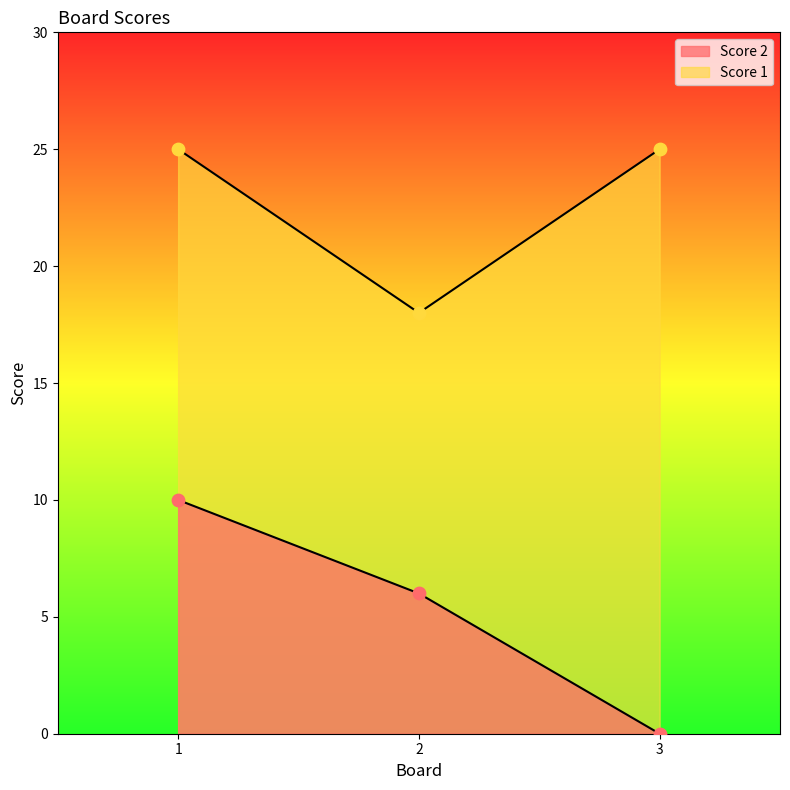

What are all the series names shown in the legend?

Score 2, Score 1